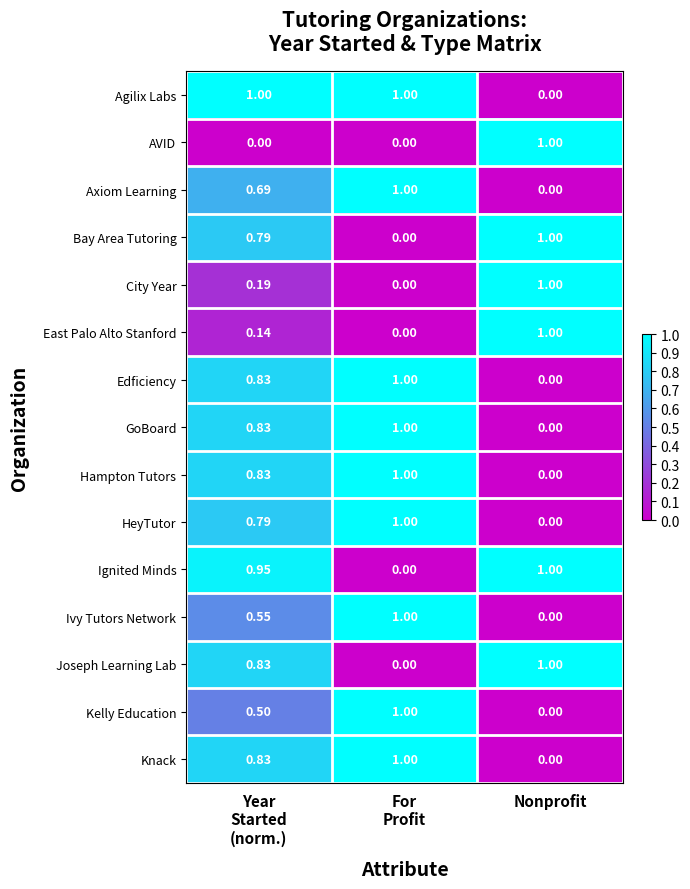

How many distinct data groups are displayed?

15